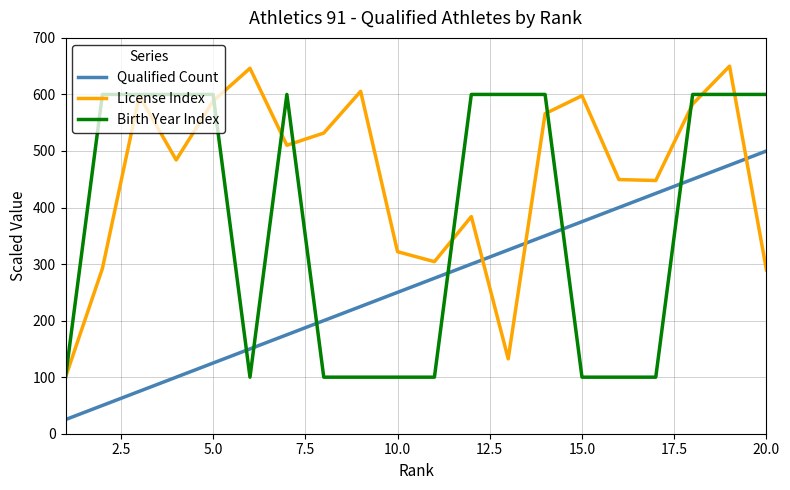

Which series has the largest total across all categories?

License Index